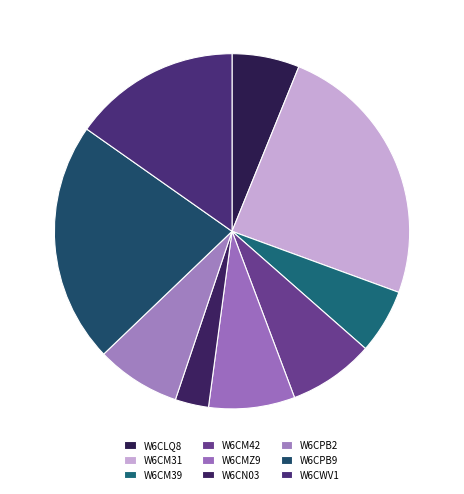

Which slice is the largest?

W6CM31